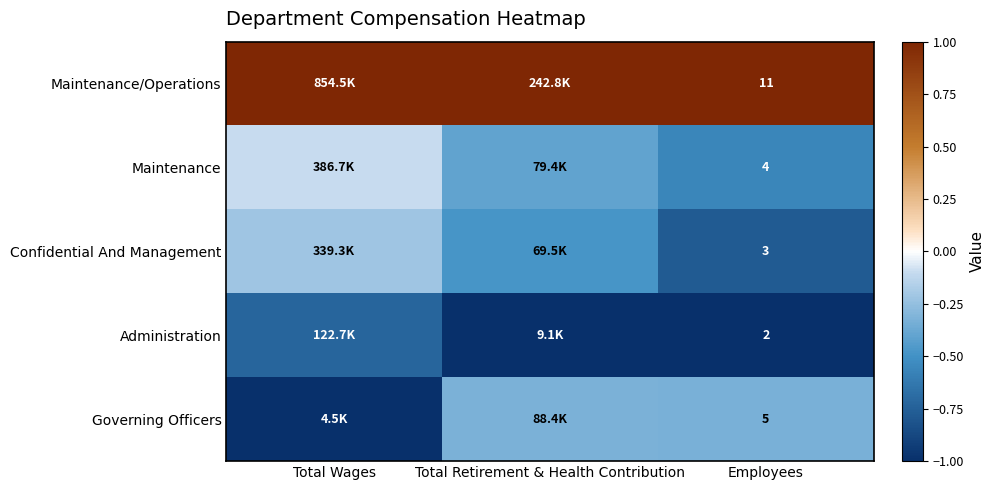

At Employees, list the series in order from largest to smallest.

Maintenance/Operations, Governing Officers, Maintenance, Confidential And Management, Administration